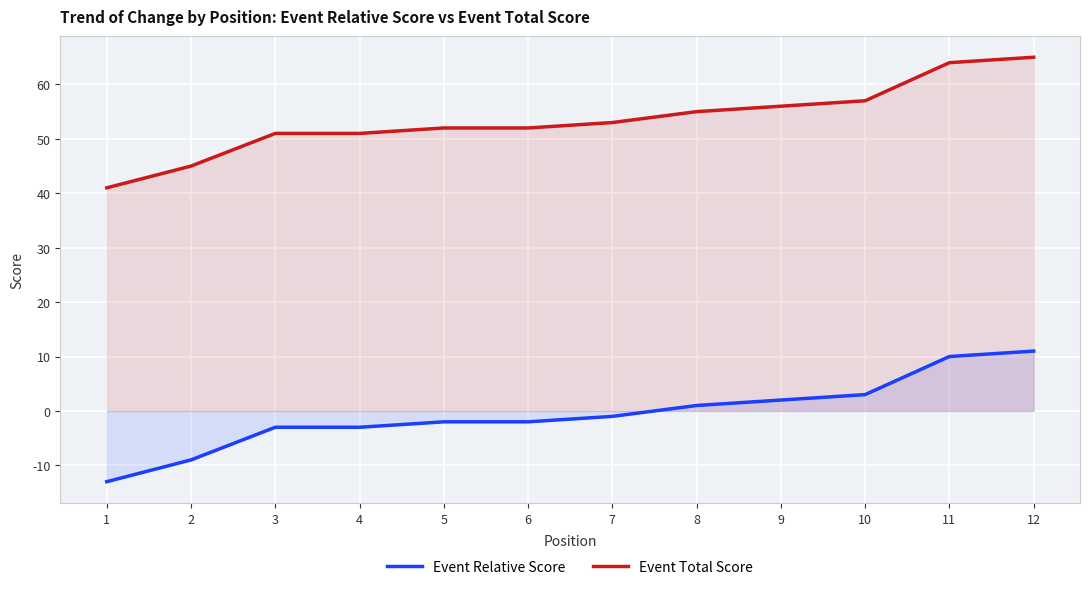

Is the value of Event Total Score at 4 greater than the value of Event Relative Score at 4?

Yes